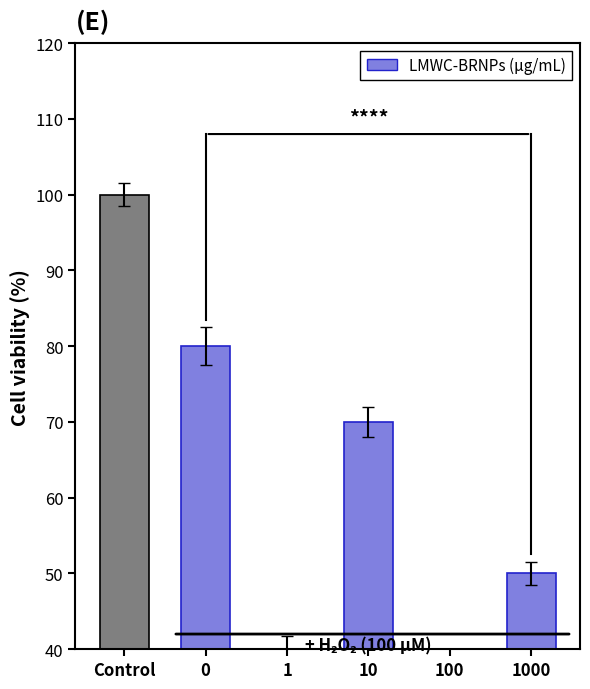

What position from the left is 100?

5